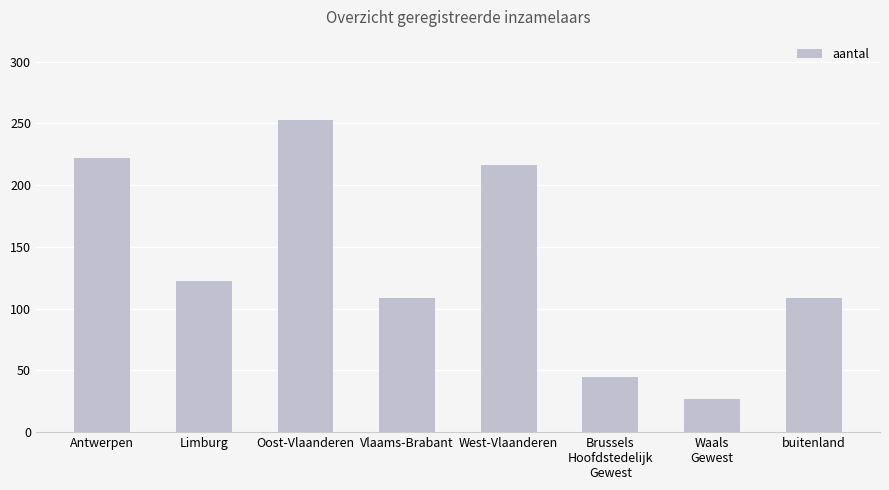

How many values are below 122?

4